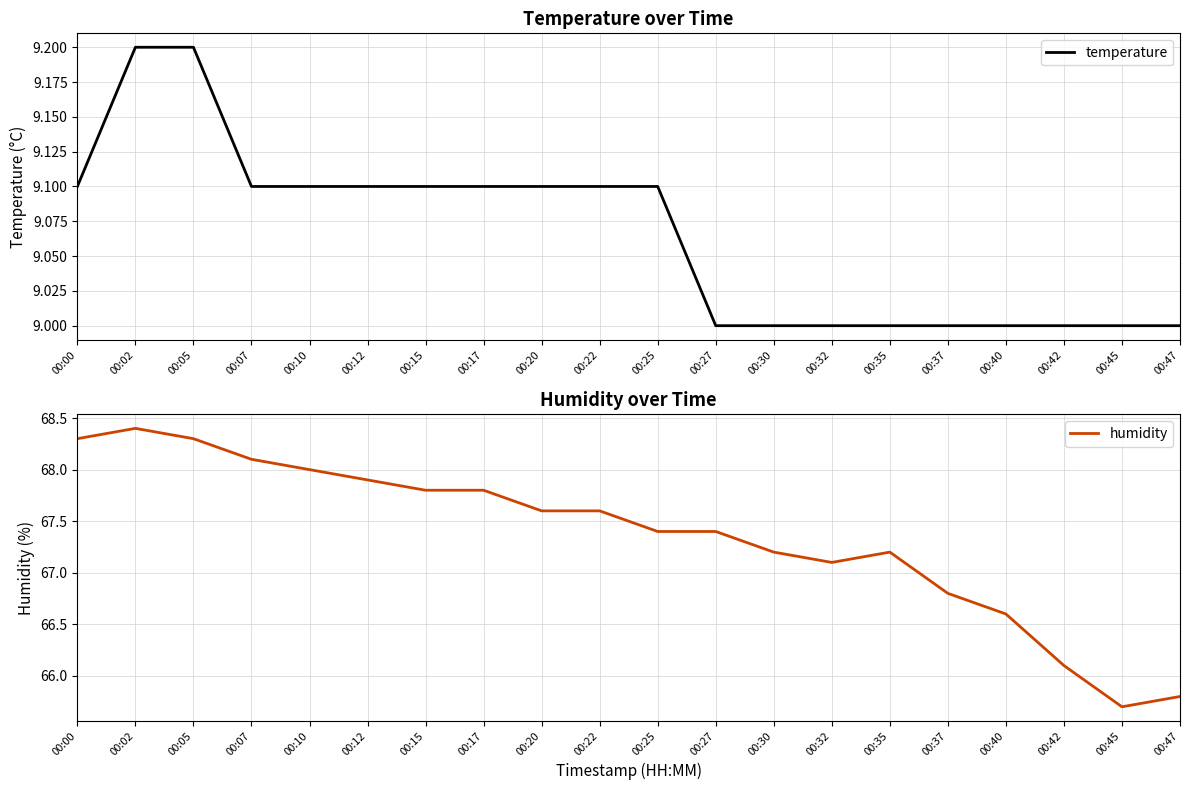

True or false: temperature and humidity cross at least once.

False